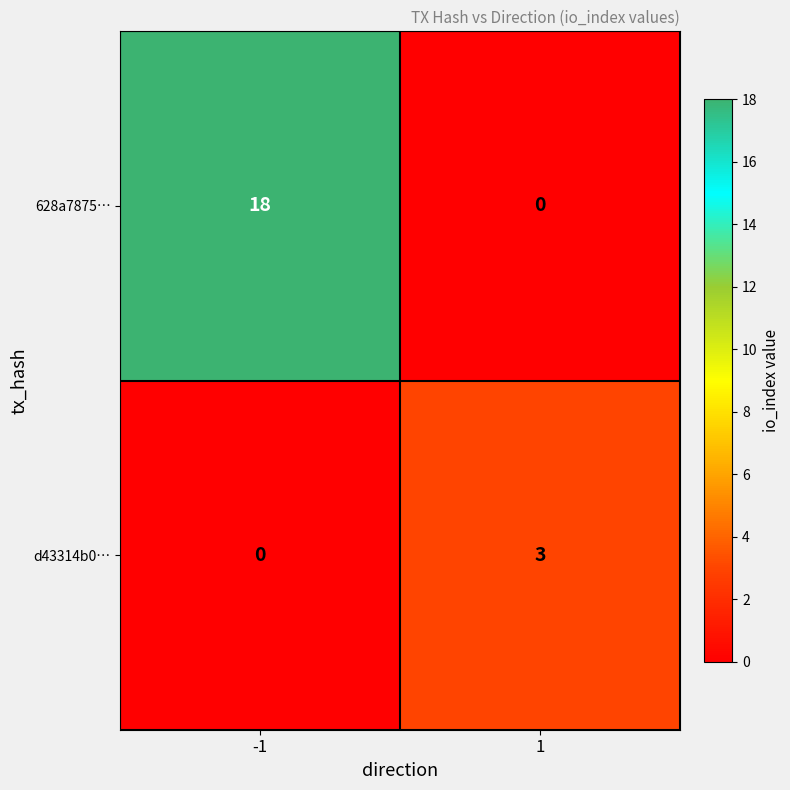

Is it true that d43314b0… equals 3 at 1?

True